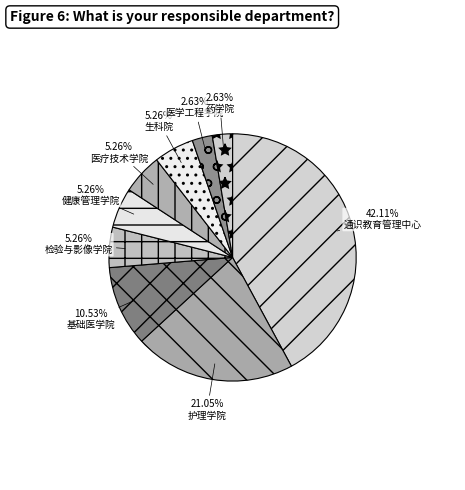

What is the smallest slice in the pie chart?

医学工程学院